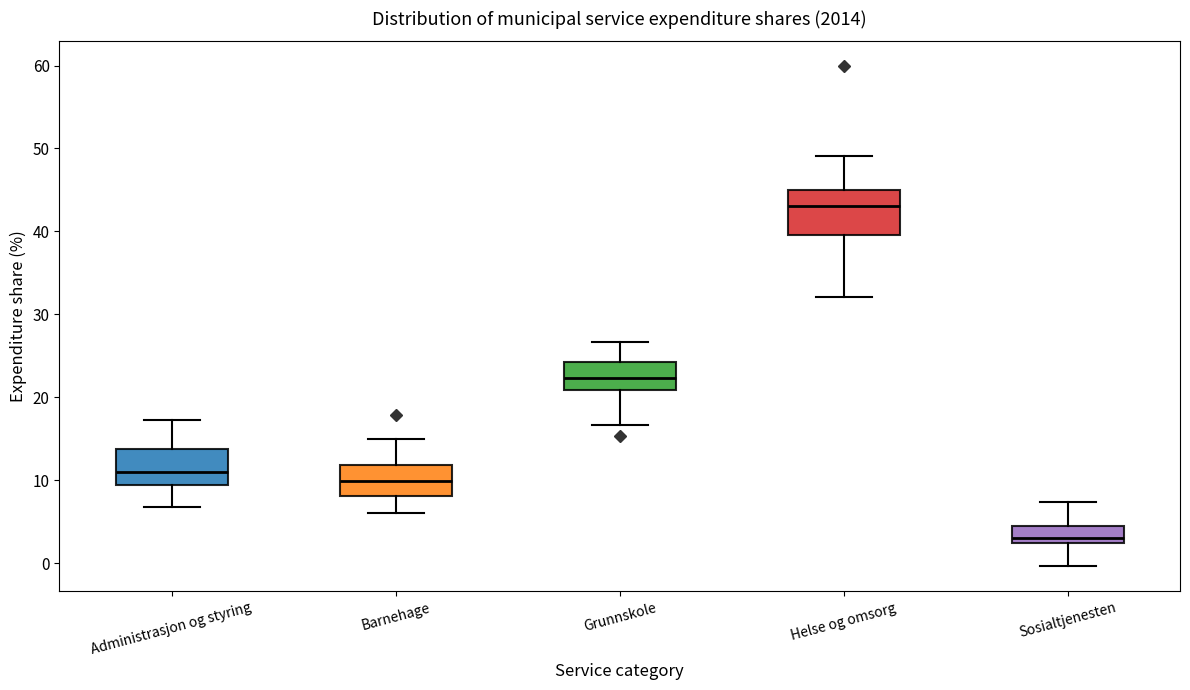

Which box has the highest median line?

Helse og omsorg